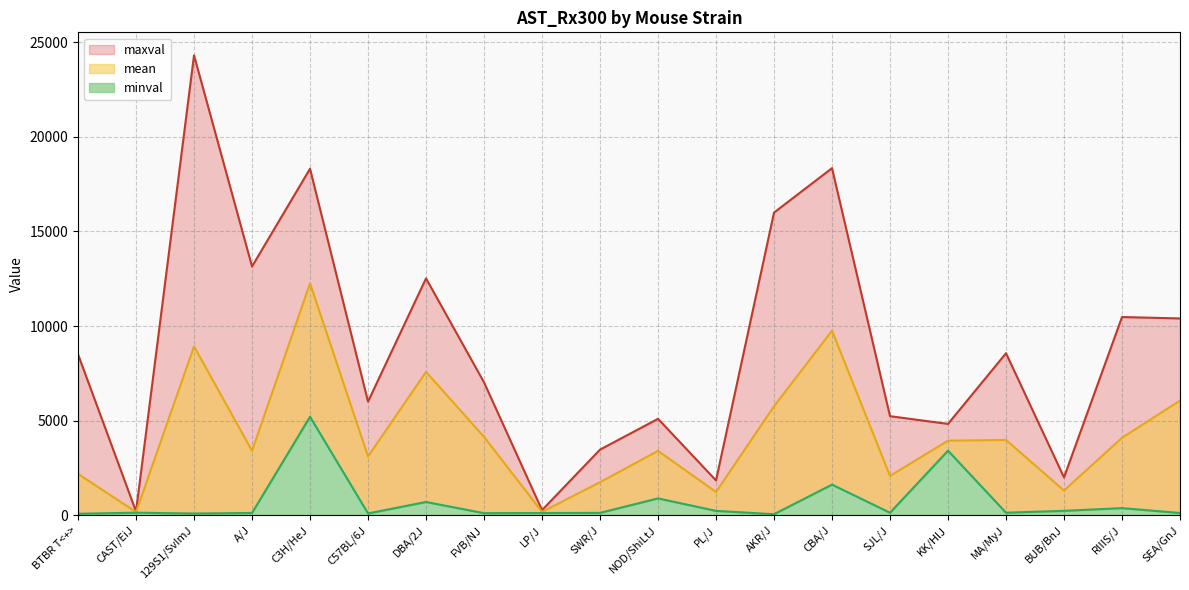

True or false: maxval and minval cross at least once.

False